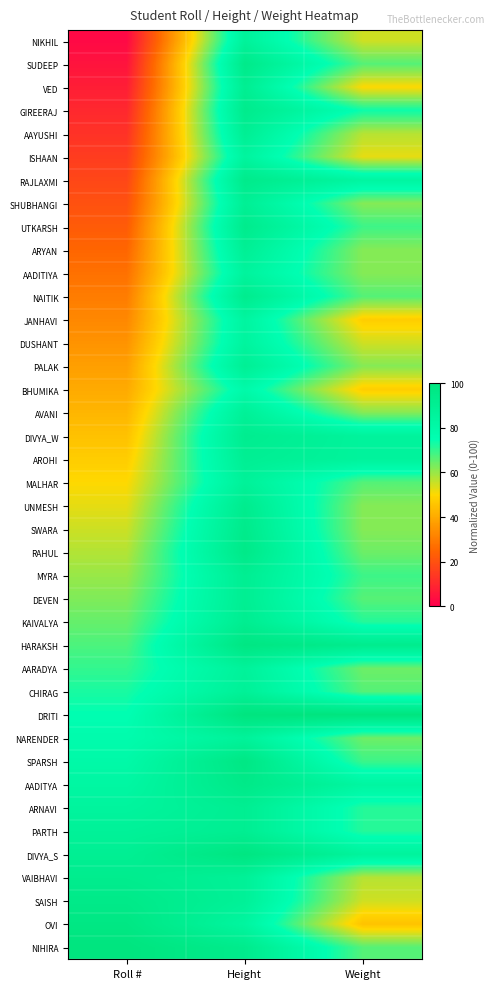

What is the total value across all series at Weight?

2659.3